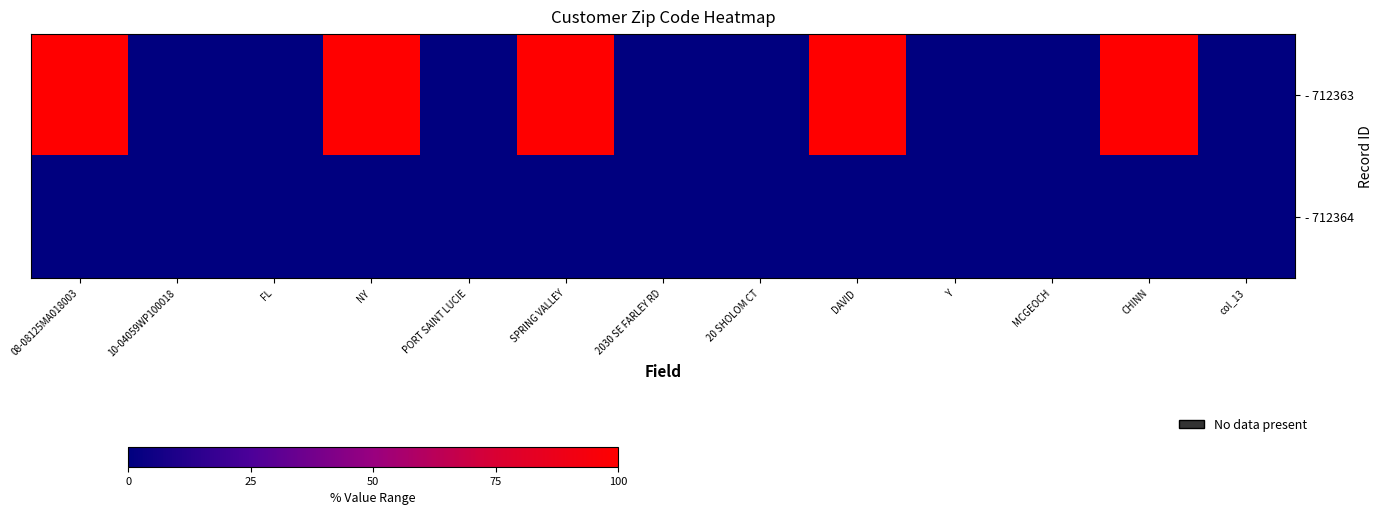

Which series changed the most between 08-08125MA018003 and col_13?

- 712363